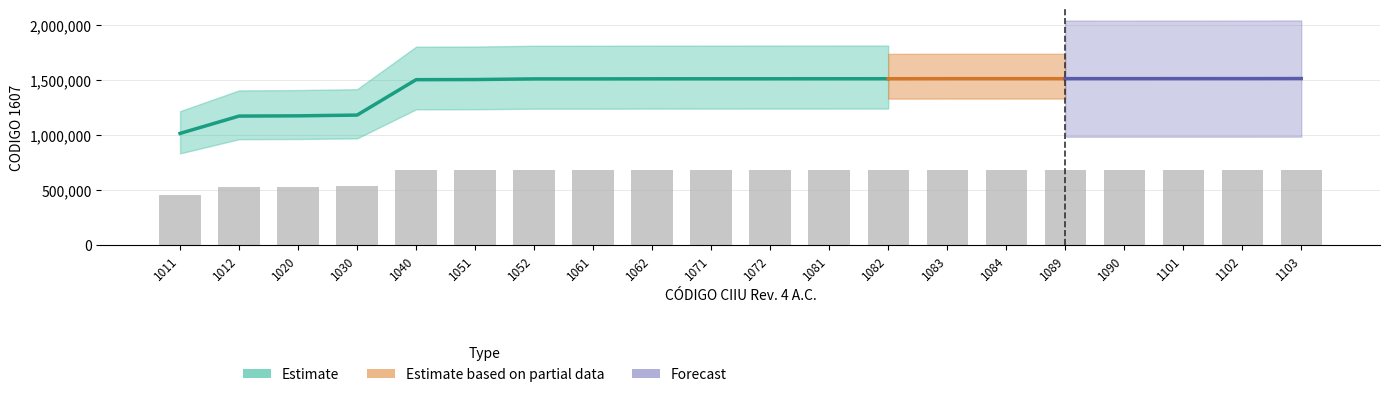

Between 1090 and 1084, which is larger?

1090